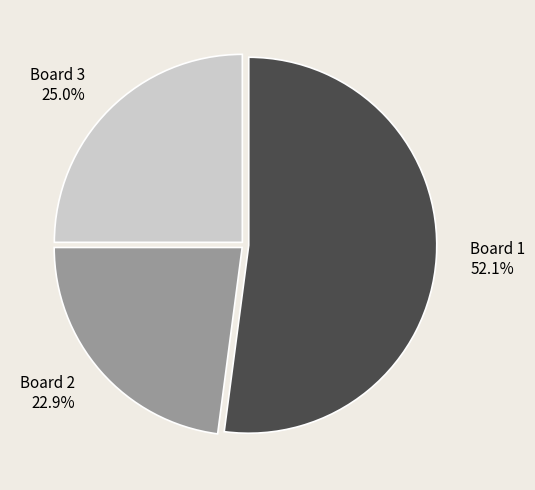

What is the ratio of the value at Board 2 to the value at Board 3?

0.9